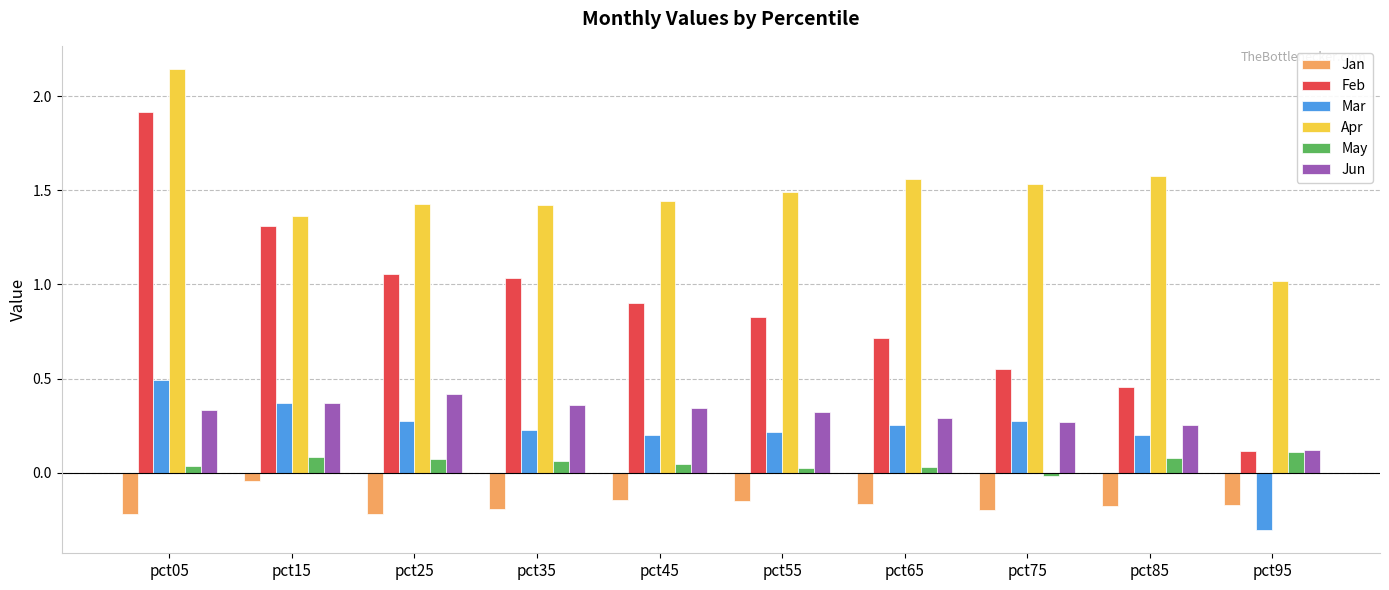

Is it true that Mar equals 0.1 at pct05?

False